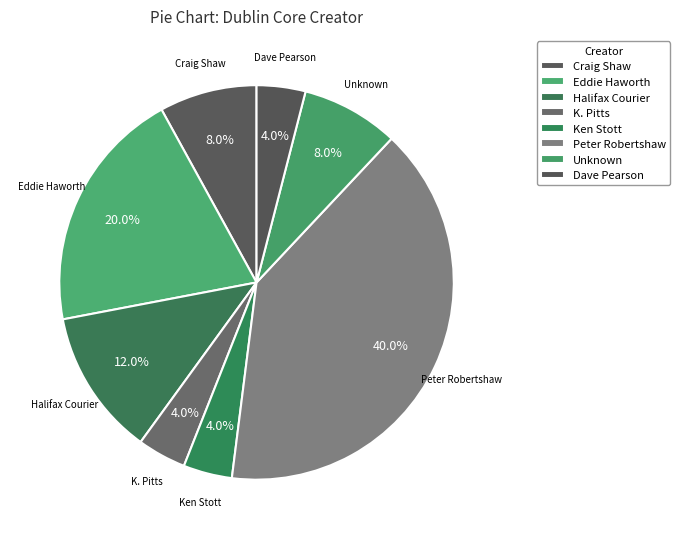

Is there a majority slice in this chart?

No